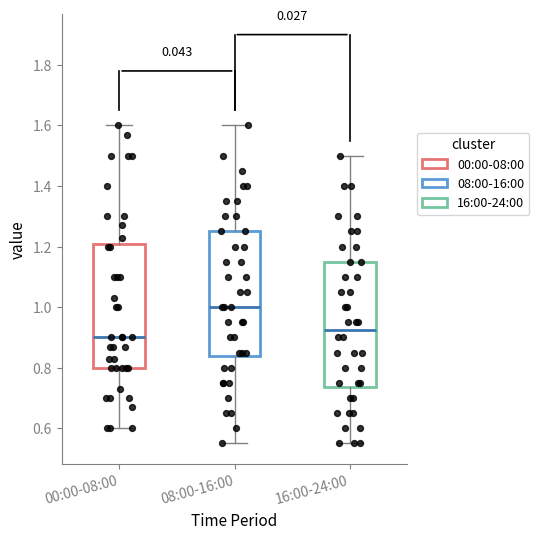

Which box's median line is the highest?

08:00-16:00